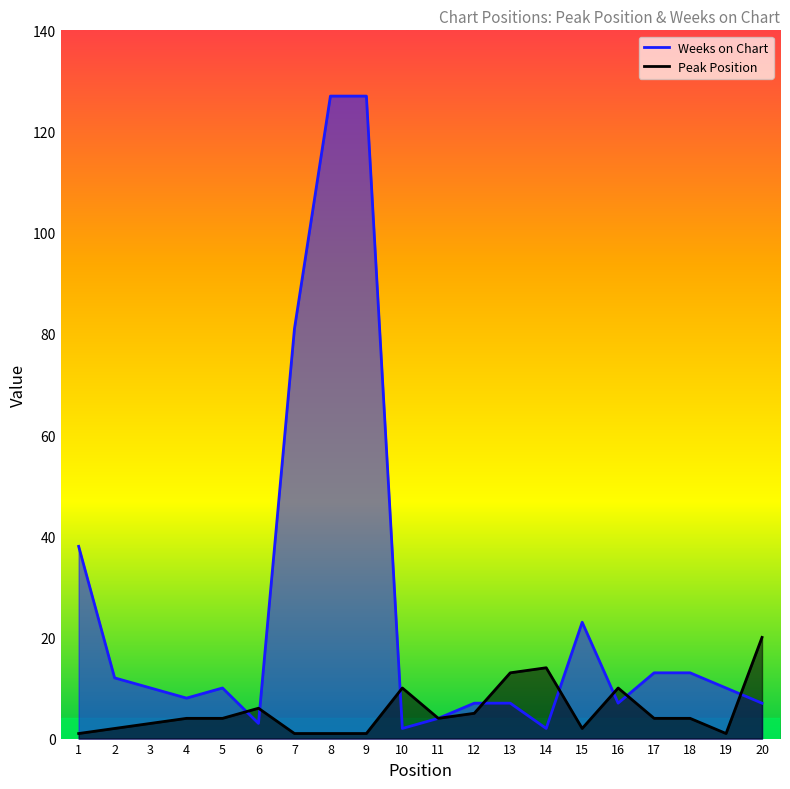

Rank the series at 17 from highest to lowest value.

Weeks on Chart, Peak Position